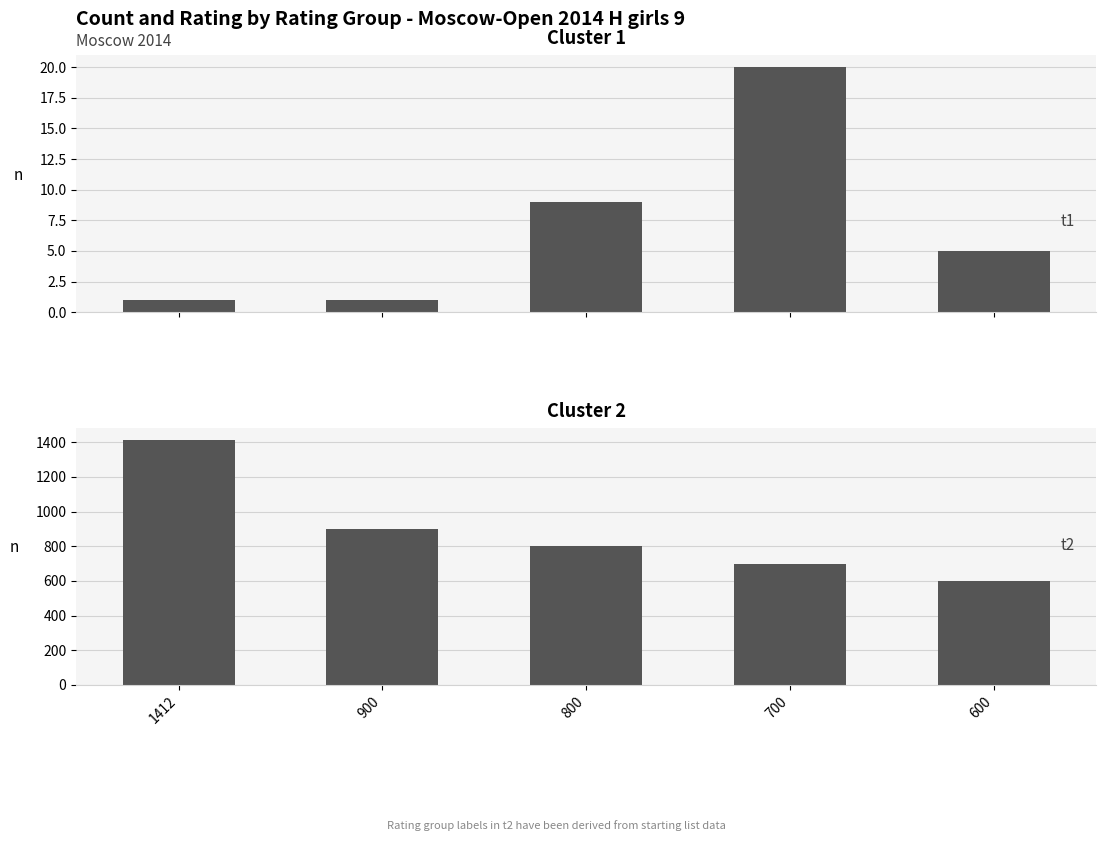

Count the Count of players values in the range 1 to 9.

4